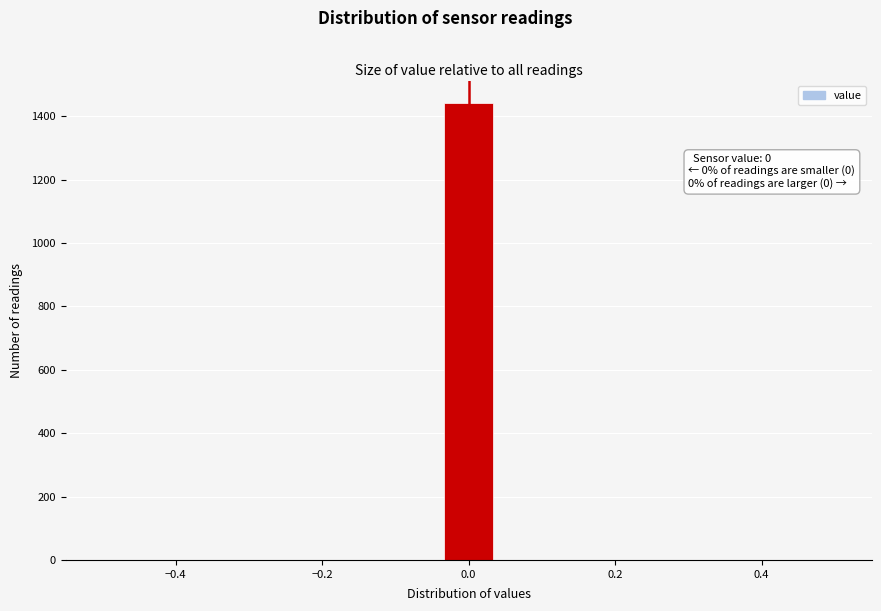

Around what value on the x-axis is the tallest bar? Give the approximate position of its centre, as read against the axis.

0.00